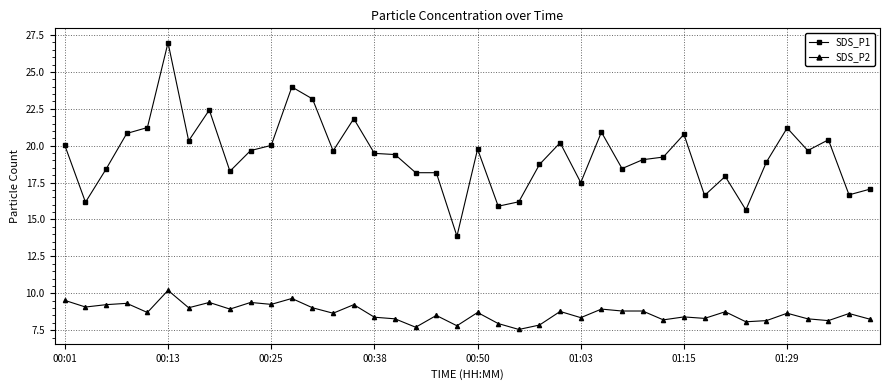

What is the value of the SDS_P1 point at the 15th from the left?

21.8